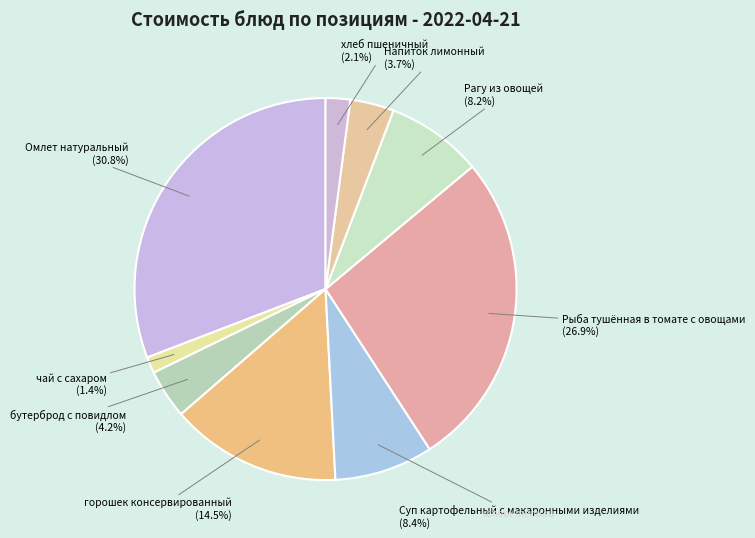

The хлеб пшеничный slice represents 2% of the pie. True or false?

True